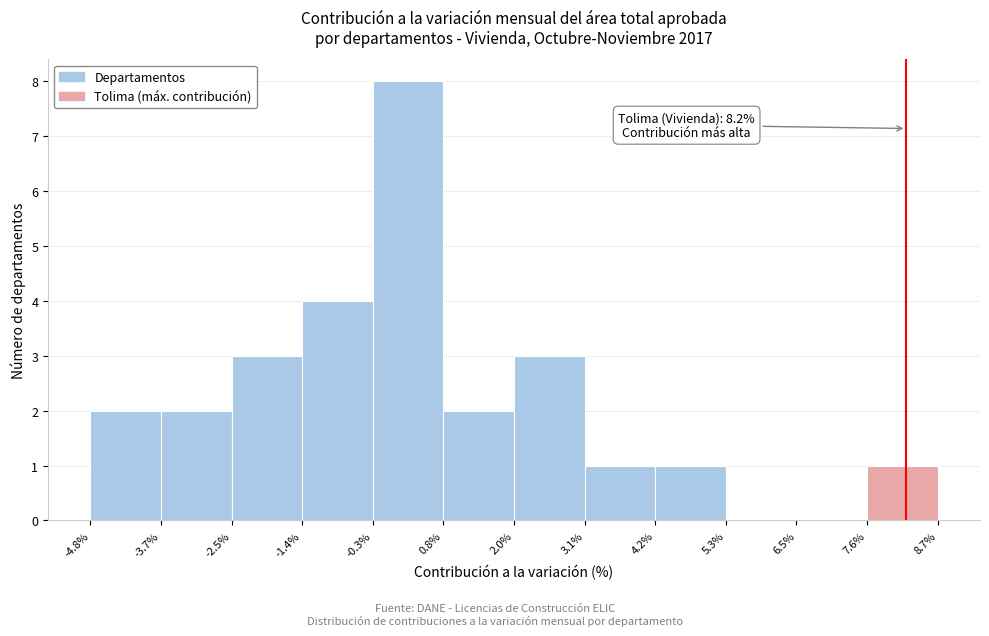

Which range on the x-axis has the tallest bar?

-0.3% to 0.8%